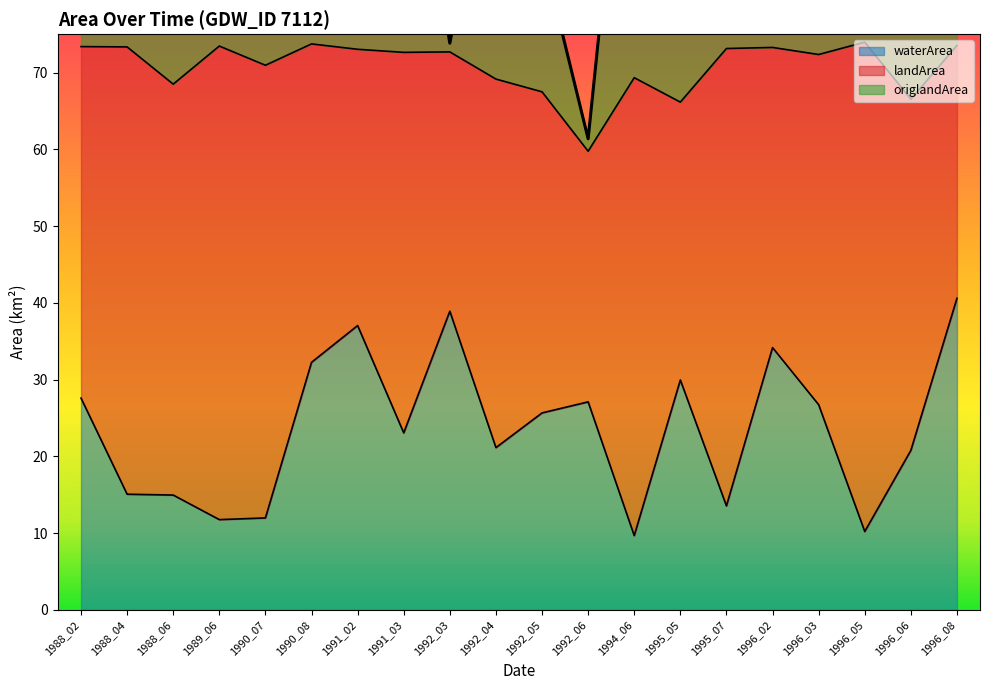

At which label is waterArea closest to 25?

1992_05